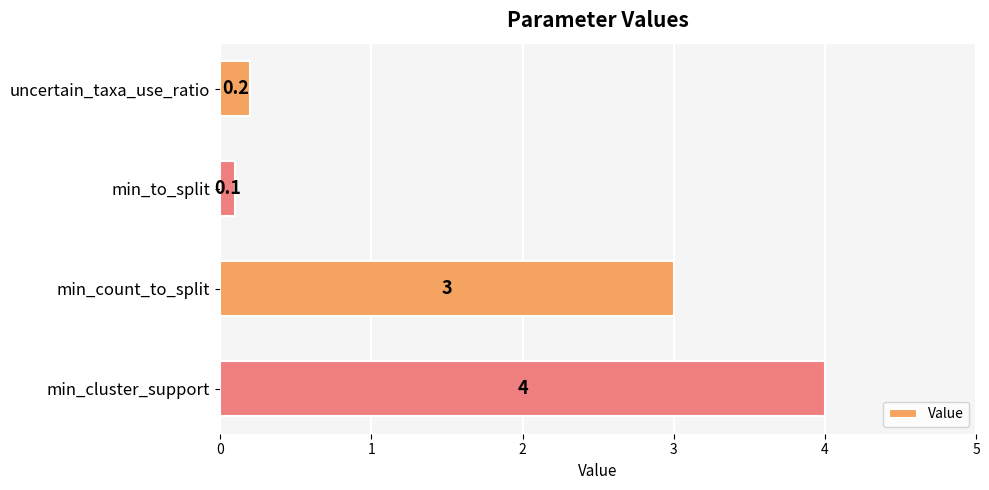

Which has a higher value, min_cluster_support or min_count_to_split?

min_cluster_support